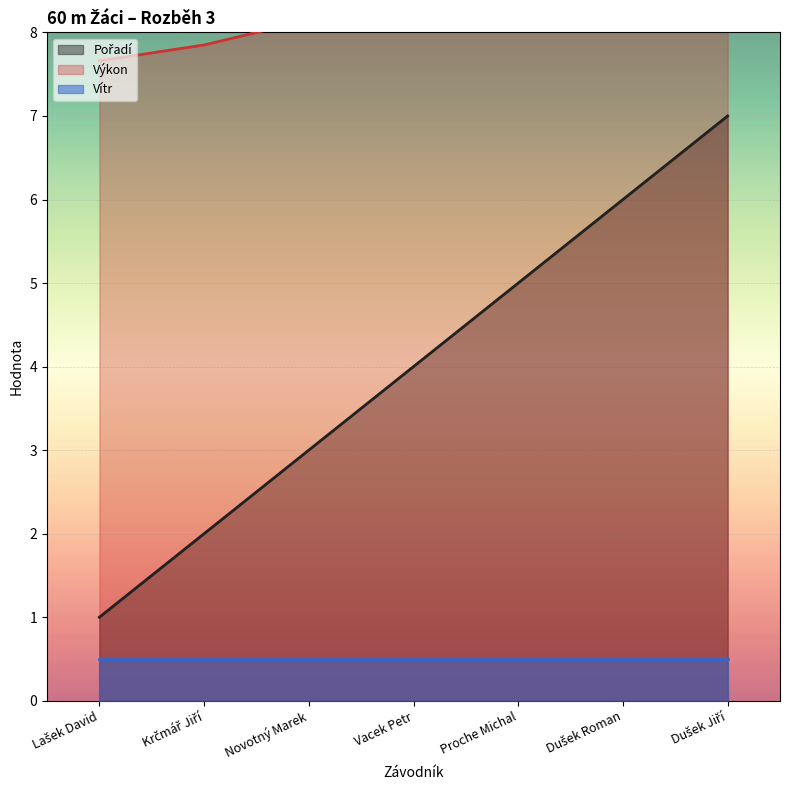

How many Pořadí values are between 2 and 6?

5